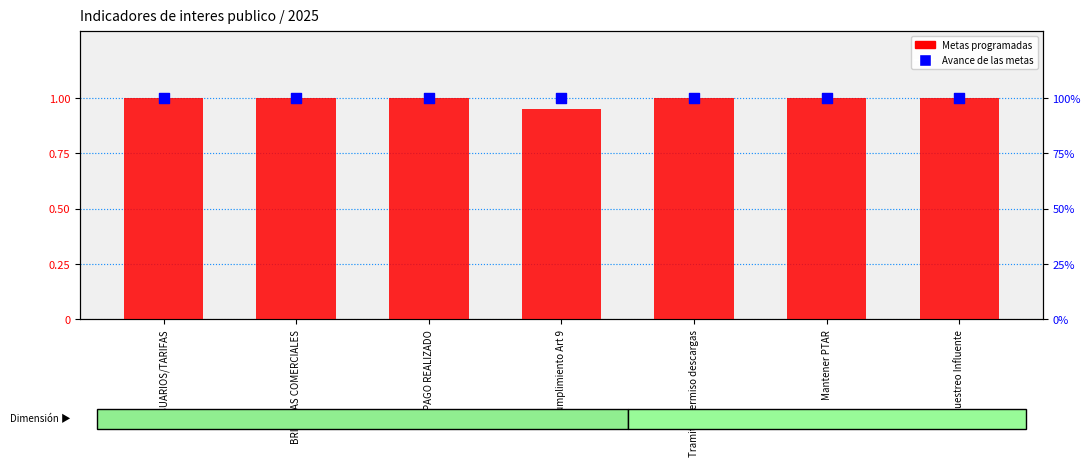

Is the value of Metas programadas at PAGO REALIZADO greater than the value of Avance de las metas at Cumplimiento Art 9?

No